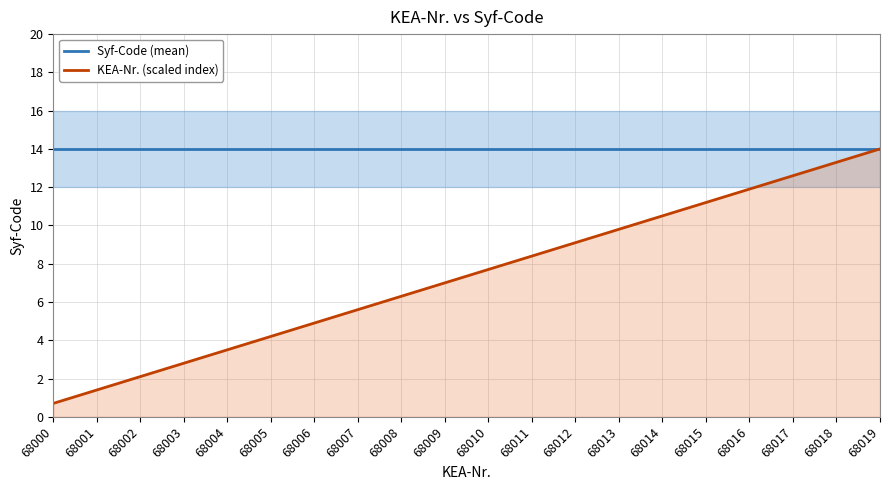

Which label corresponds to the largest value in the chart?

68000